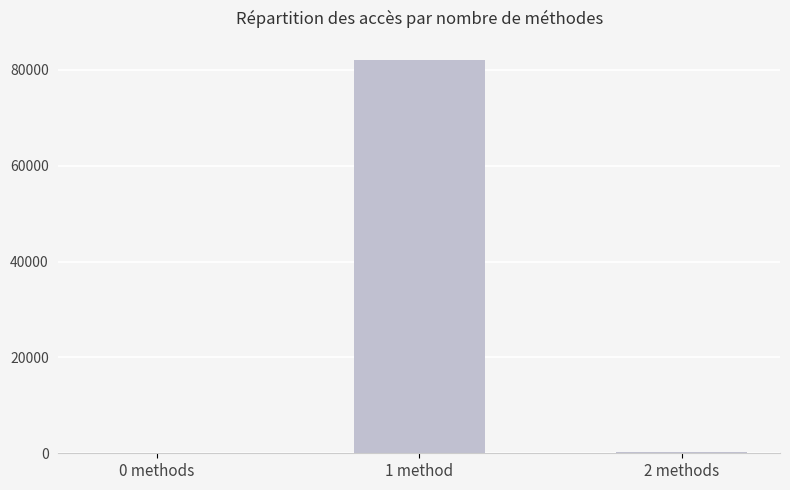

What is the maximum value shown in the chart?

82000